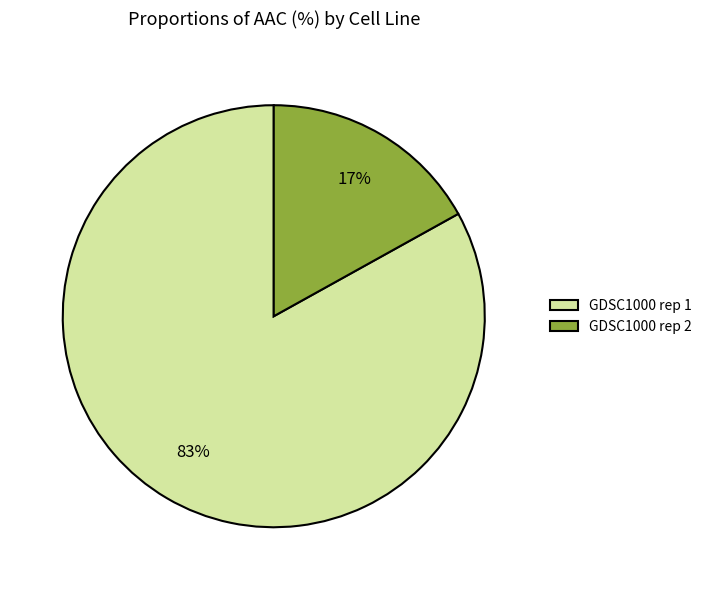

Do GDSC1000 rep 1 and GDSC1000 rep 2 together represent more than half of the pie?

Yes